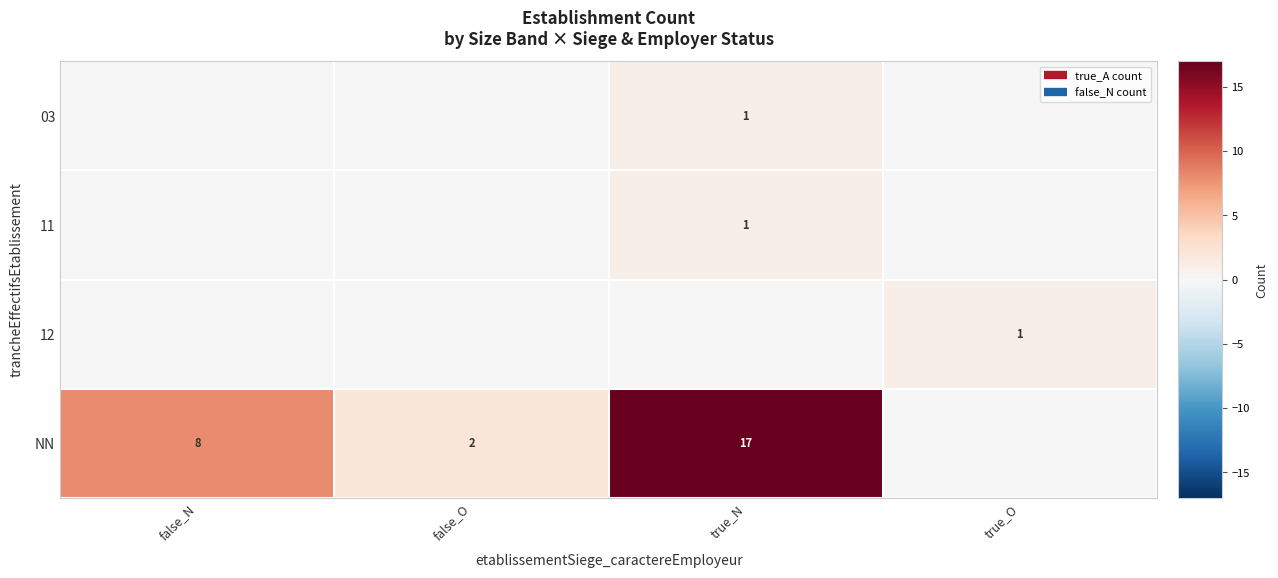

At which category is the sum across all series the highest?

true_N